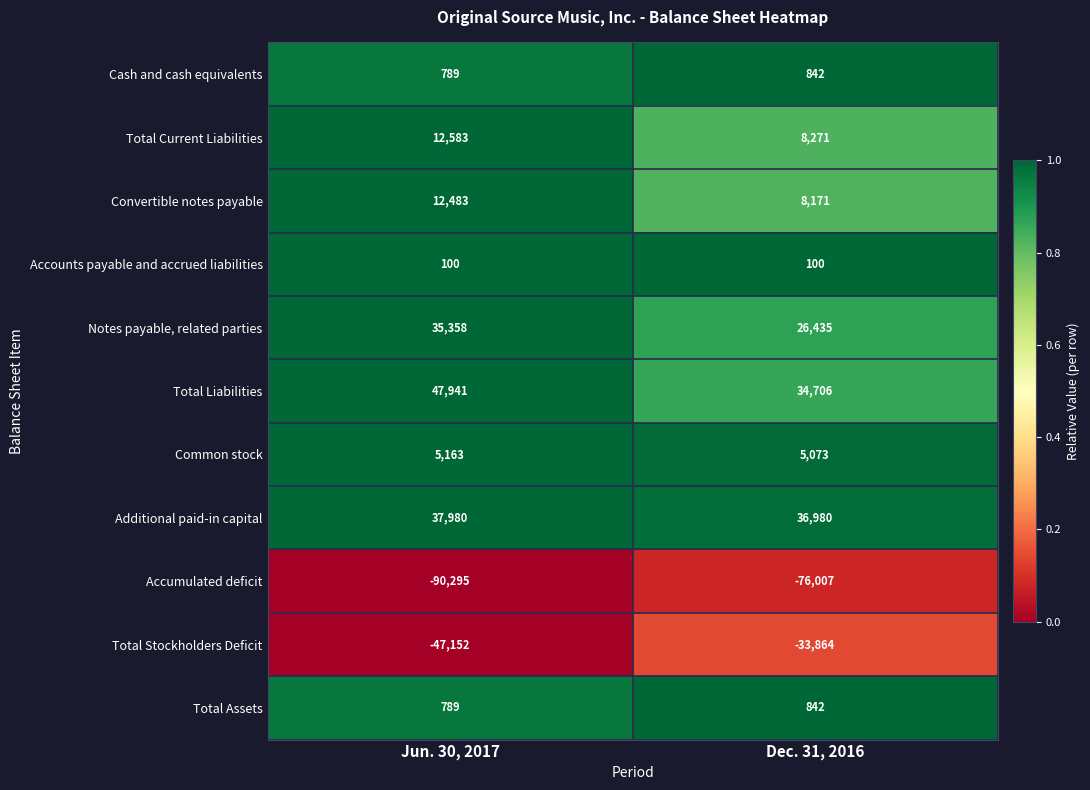

What is the spread (max minus min) of values at Dec. 31, 2016?

112987